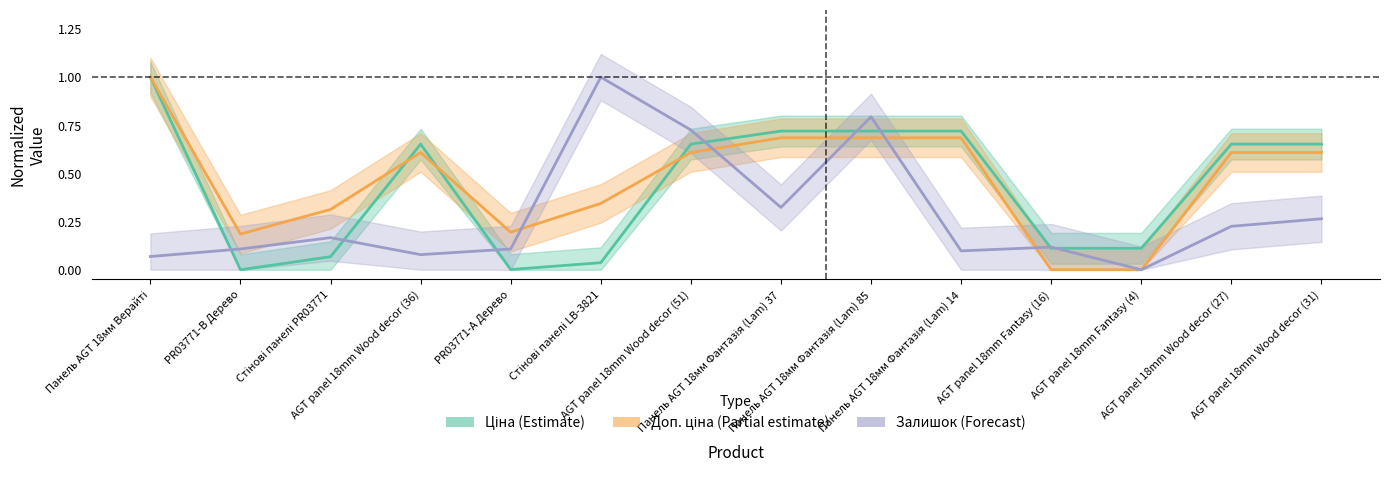

What is the average value of the Залишок (Forecast) series?

0.3